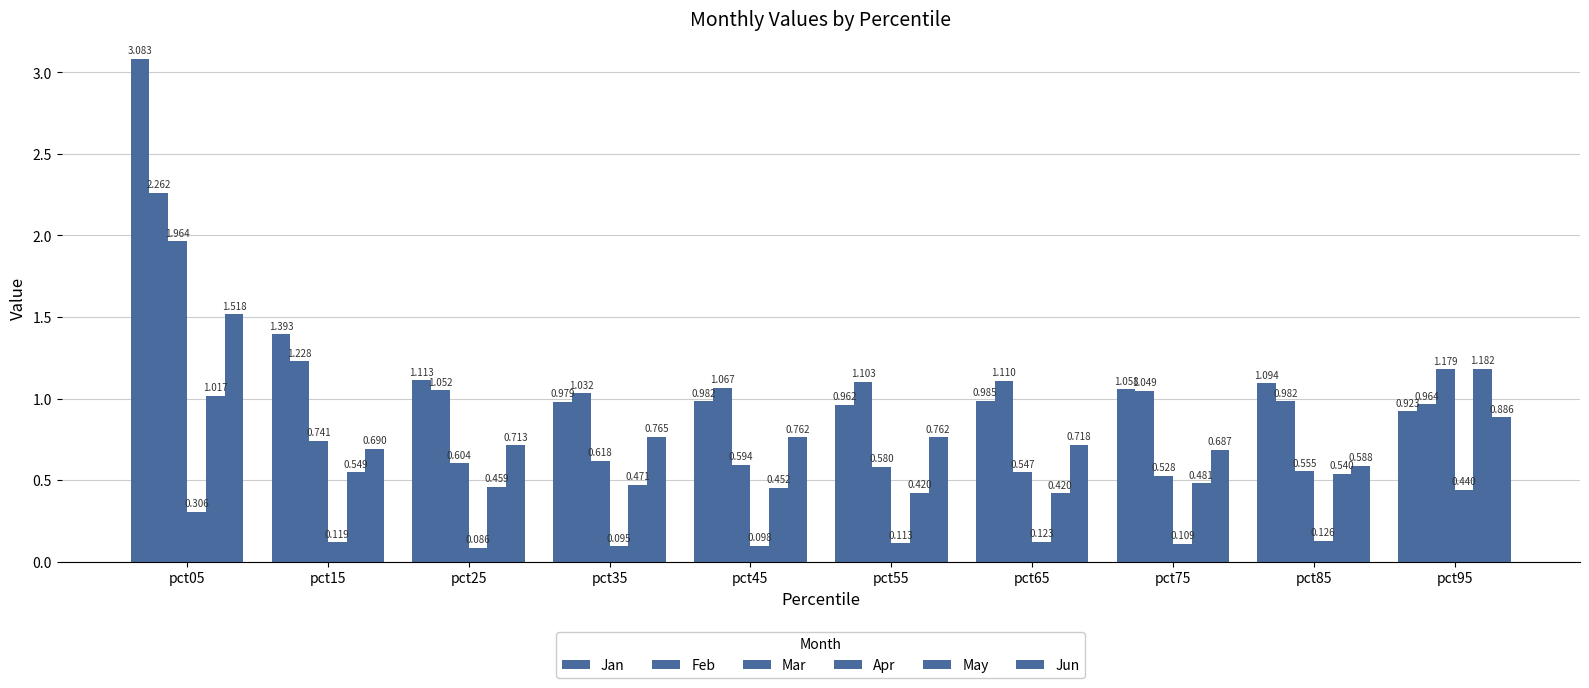

Reading left to right, list all the values displayed in this chart.

Jan: pct05=3.1	pct15=1.4	pct25=1.1	pct35=1.0	pct45=1.0	pct55=1.0	pct65=1.0	pct75=1.1	pct85=1.1	pct95=0.9
Feb: pct05=2.3	pct15=1.2	pct25=1.1	pct35=1.0	pct45=1.1	pct55=1.1	pct65=1.1	pct75=1.0	pct85=1.0	pct95=1.0
Mar: pct05=2.0	pct15=0.7	pct25=0.6	pct35=0.6	pct45=0.6	pct55=0.6	pct65=0.5	pct75=0.5	pct85=0.6	pct95=1.2
Apr: pct05=0.3	pct15=0.1	pct25=0.1	pct35=0.1	pct45=0.1	pct55=0.1	pct65=0.1	pct75=0.1	pct85=0.1	pct95=0.4
May: pct05=1.0	pct15=0.5	pct25=0.5	pct35=0.5	pct45=0.5	pct55=0.4	pct65=0.4	pct75=0.5	pct85=0.5	pct95=1.2
Jun: pct05=1.5	pct15=0.7	pct25=0.7	pct35=0.8	pct45=0.8	pct55=0.8	pct65=0.7	pct75=0.7	pct85=0.6	pct95=0.9